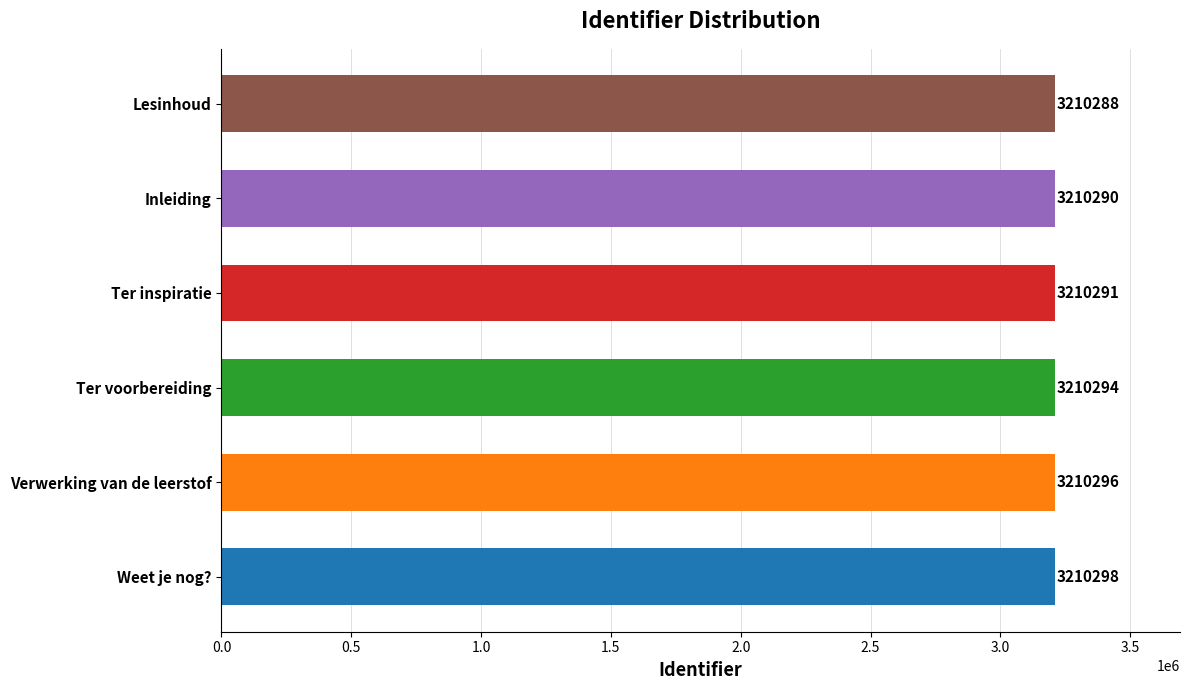

What is the average value?

3210293